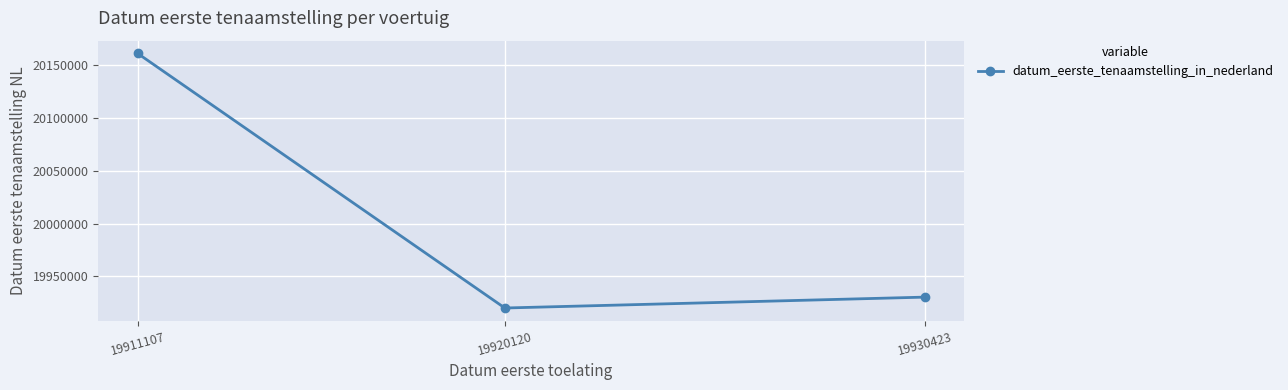

What is the maximum value shown in the chart?

20161229